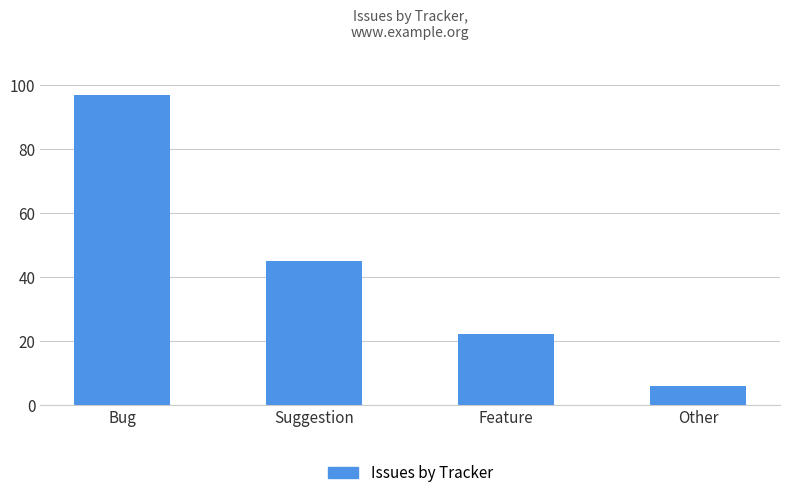

What is the minimum value shown in the chart?

6